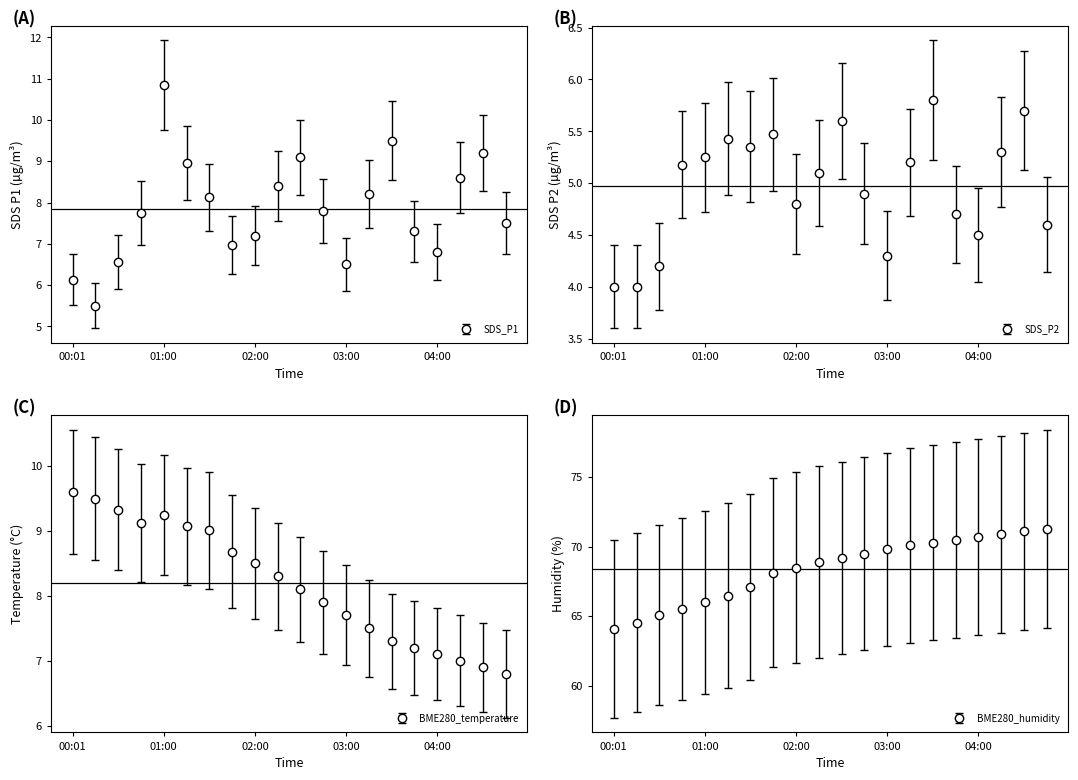

Where is the first local maximum for SDS_P1?

01:00